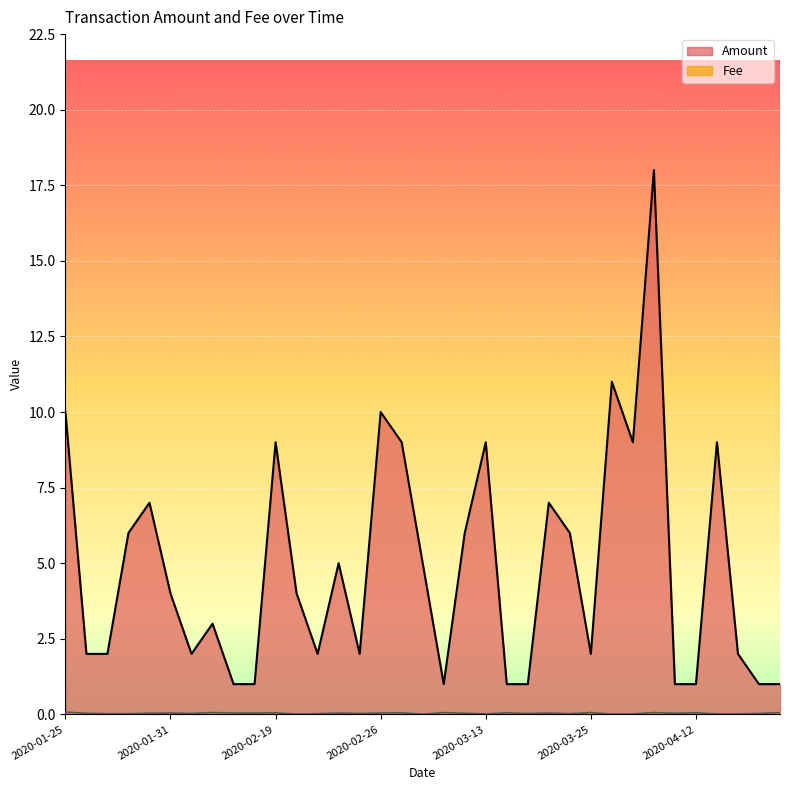

In Amount, how many points are higher than both neighbors (excluding endpoints)?

10